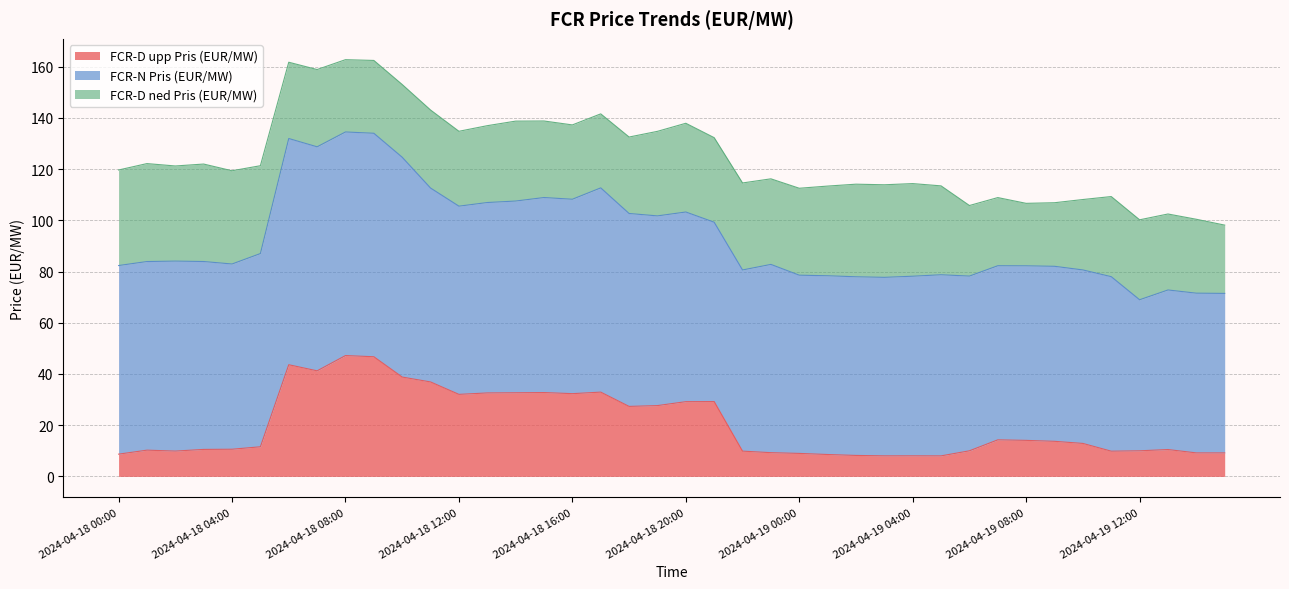

Reading left to right, list all the values displayed in this chart.

FCR-D upp Pris (EUR/MW): 8.7	10.2	9.9	10.5	10.6	11.6	43.6	41.2	47.2	46.7	38.8	36.9	32.0	32.6	32.7	32.7	32.3	32.9	27.3	27.6	29.2	29.2	9.9	9.3	9.0	8.6	8.2	8.0	8.0	8.0	10.0	14.3	14.1	13.7	12.9	9.8	10.0	10.5	9.2	9.2
FCR-N Pris (EUR/MW): 73.6	73.6	74.2	73.4	72.3	75.4	88.3	87.5	87.3	87.2	85.8	75.7	73.5	74.3	74.8	76.1	75.9	79.7	75.3	74.1	74.0	70.0	70.7	73.5	69.6	69.8	69.8	69.7	70.1	70.7	68.2	68.0	68.2	68.3	67.7	68.1	59.0	62.3	62.4	62.3
FCR-D ned Pris (EUR/MW): 37.3	38.2	37.1	38.0	36.4	34.3	29.8	30.2	28.2	28.4	28.4	30.5	29.2	30.0	31.2	29.9	29.0	28.9	29.9	33.0	34.6	33.0	34.0	33.4	33.9	35.0	36.1	36.1	36.2	34.7	27.6	26.6	24.4	24.8	27.5	31.3	31.2	29.7	28.9	26.7